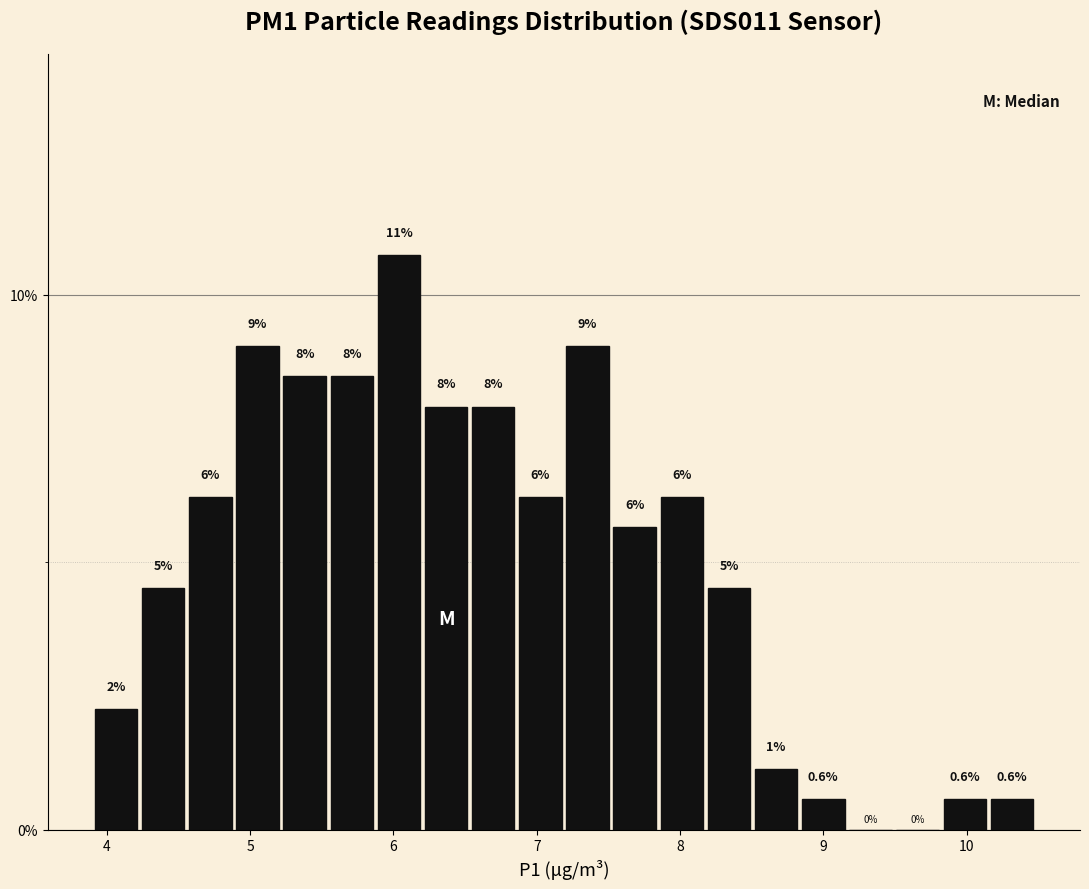

Read against the x-axis, roughly where is the centre of the tallest bar?

6.0